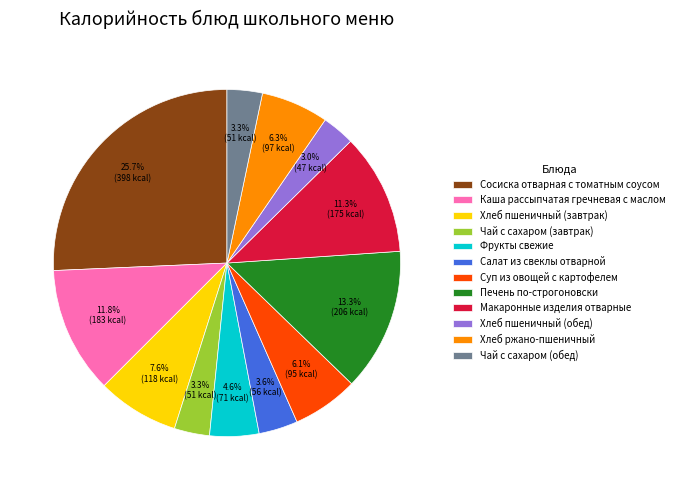

How many slices are in this pie chart?

12